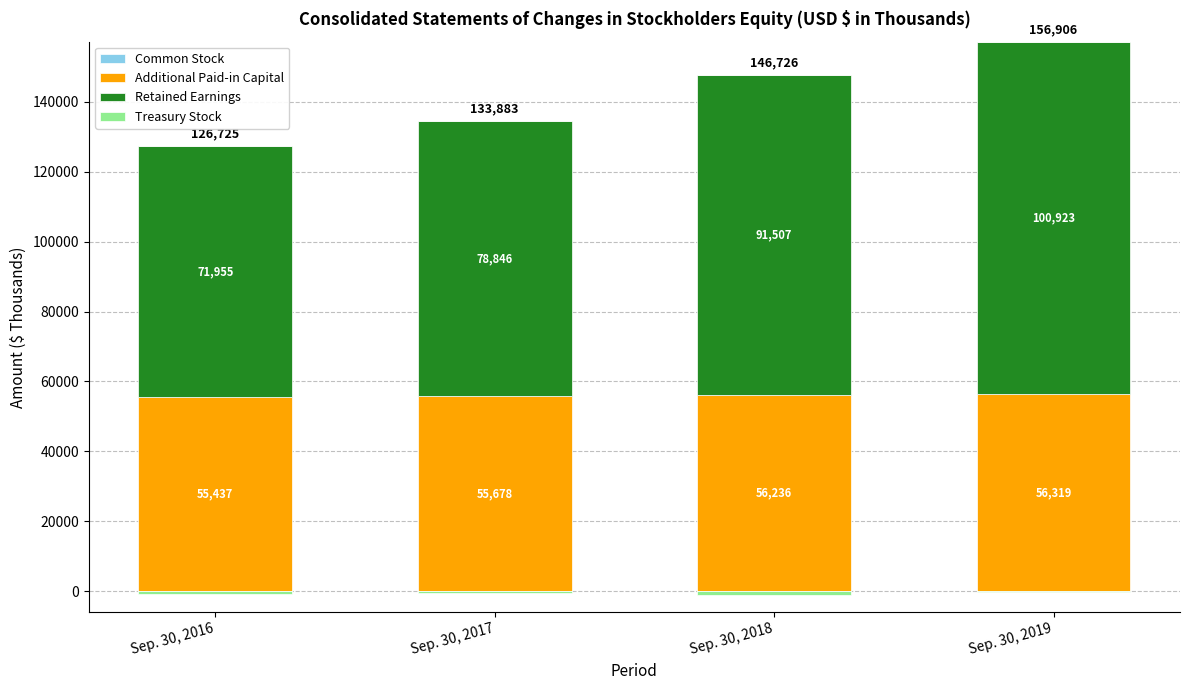

Which series has the largest total across all categories?

Retained Earnings